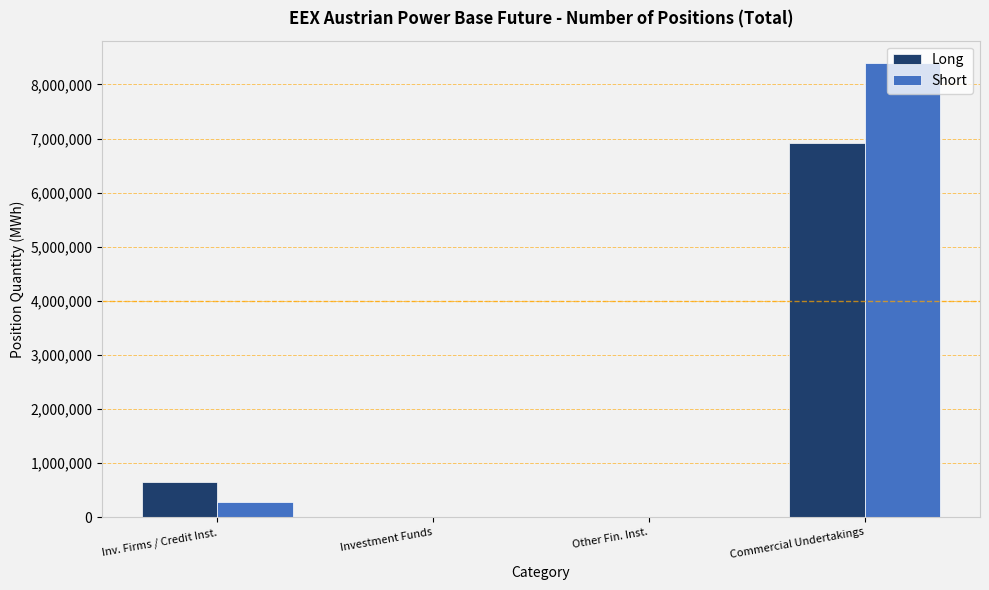

At which label is Long closest to 3455256?

Inv. Firms / Credit Inst.